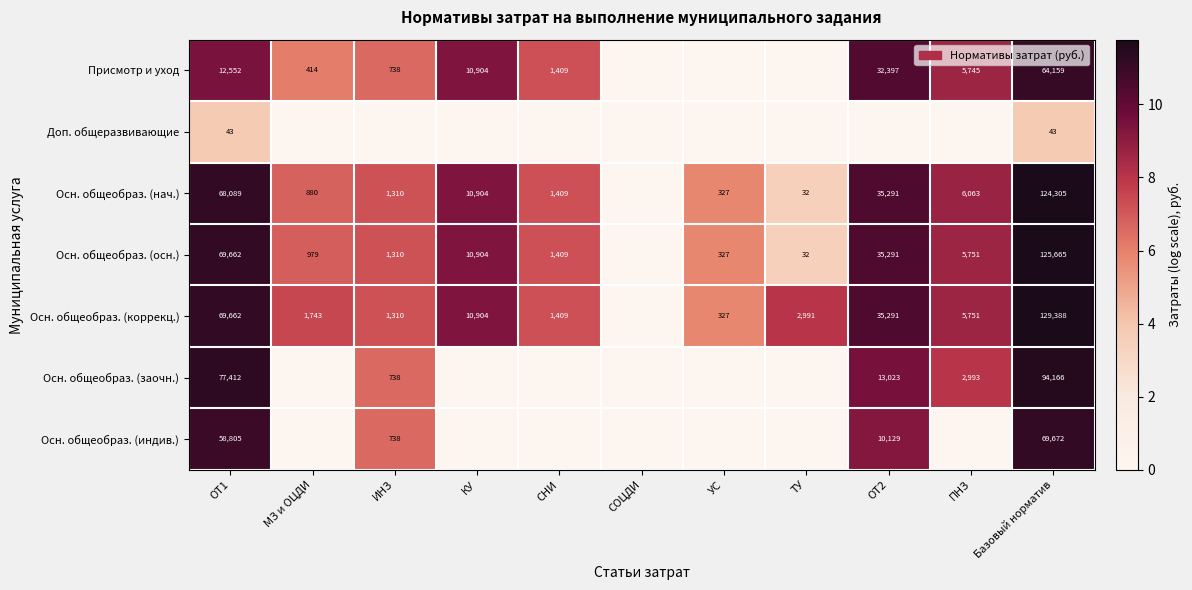

The value of Осн. общеобраз. (осн.) at СНИ is 9.9. True or false?

False